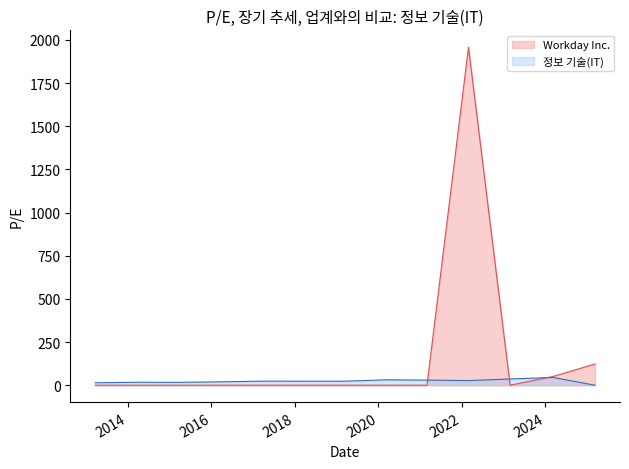

What is the difference between the maximum and second lowest values in the 정보 기술(IT) series?

30.7